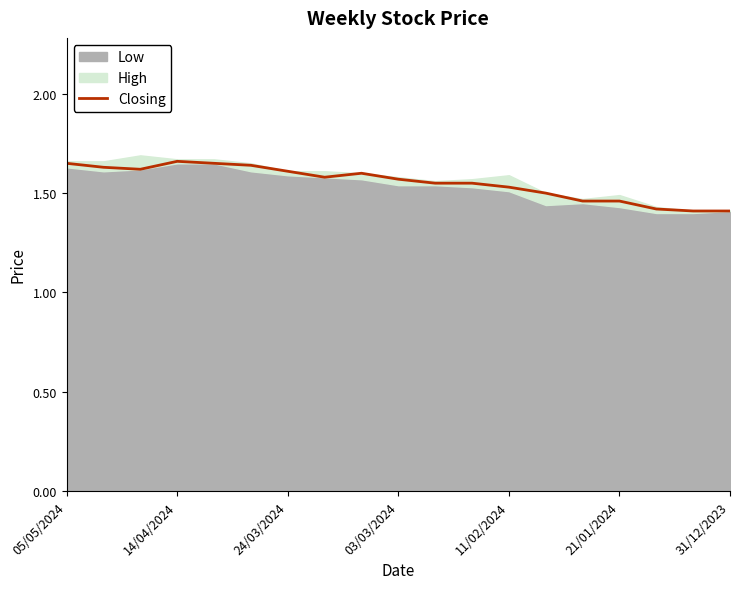

How many points are lower than both their immediate neighbors (excluding endpoints)?

2